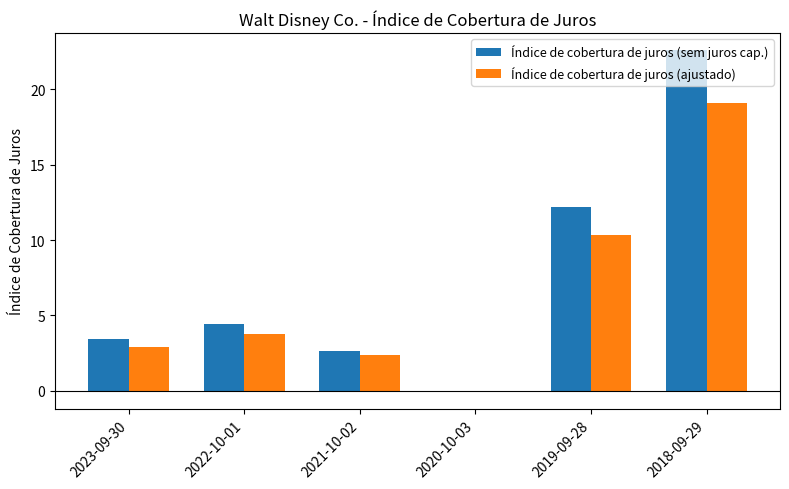

What is the difference between the Índice de cobertura de juros (ajustado) values at 2021-10-02 and 2019-09-28?

8.0